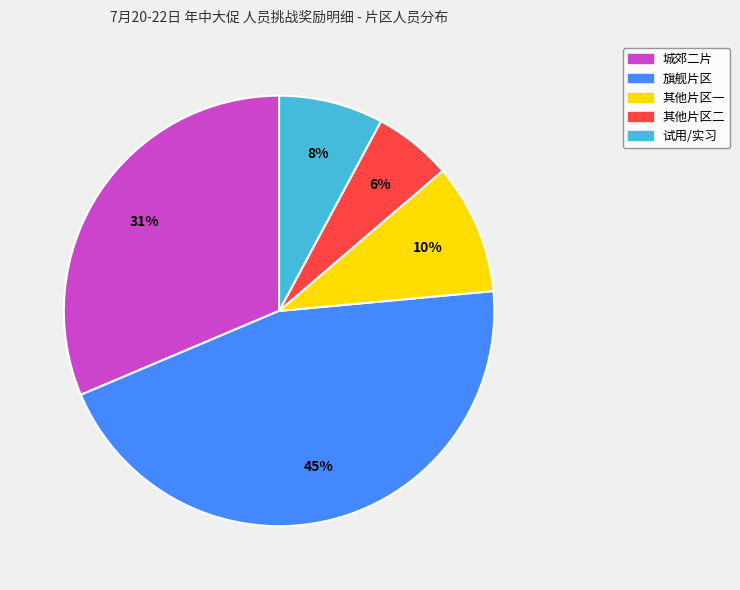

Does any single category account for the majority?

No